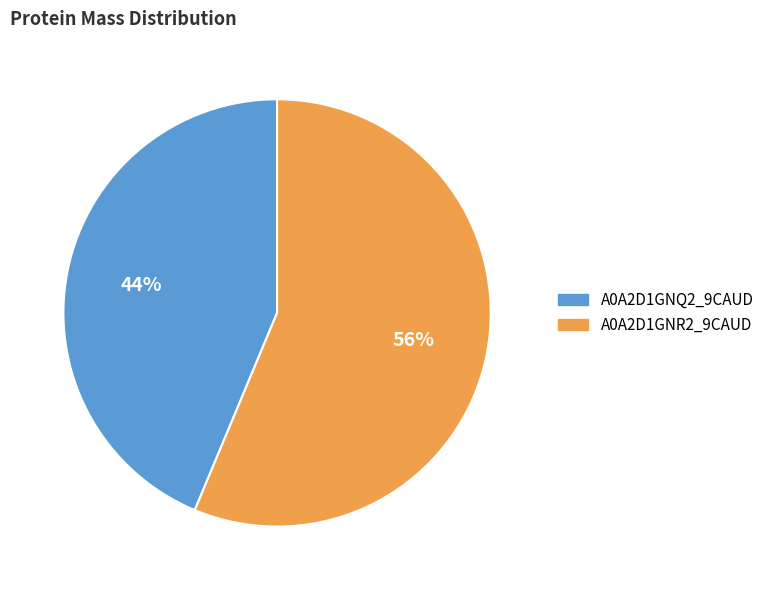

How many slices are in this pie chart?

2